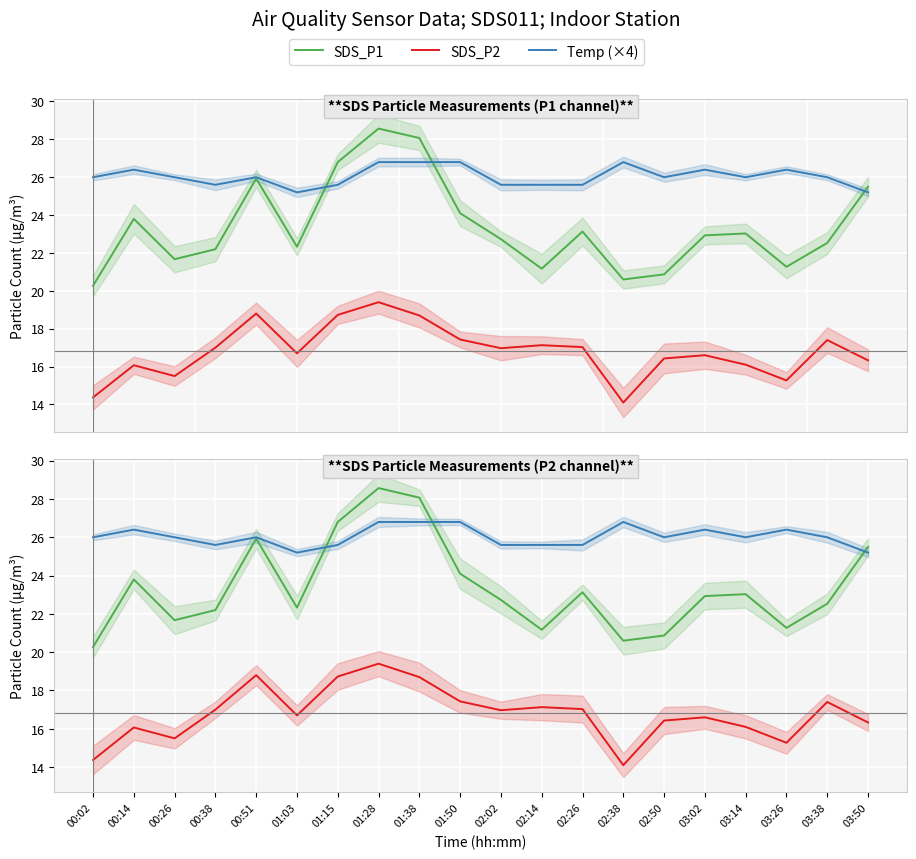

In SDS_P2, how many points are lower than both neighbors (excluding endpoints)?

5